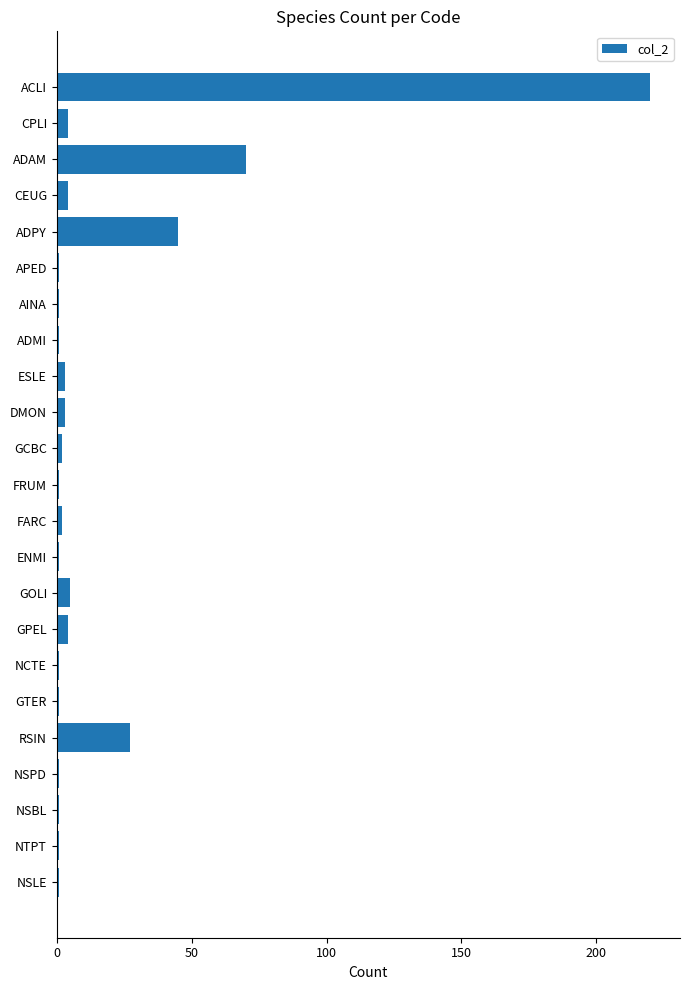

Reading top to bottom, transcribe all the data shown in this chart.

ACLI=220	CPLI=4	ADAM=70	CEUG=4	ADPY=45	APED=1	AINA=1	ADMI=1	ESLE=3	DMON=3	GCBC=2	FRUM=1	FARC=2	ENMI=1	GOLI=5	GPEL=4	NCTE=1	GTER=1	RSIN=27	NSPD=1	NSBL=1	NTPT=1	NSLE=1